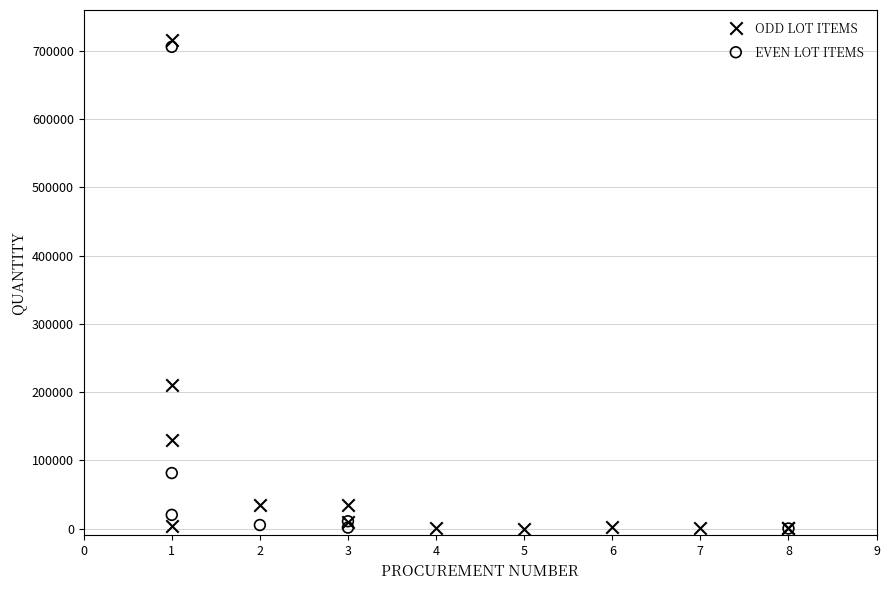

What are all the series names shown in the legend?

ODD LOT ITEMS, EVEN LOT ITEMS